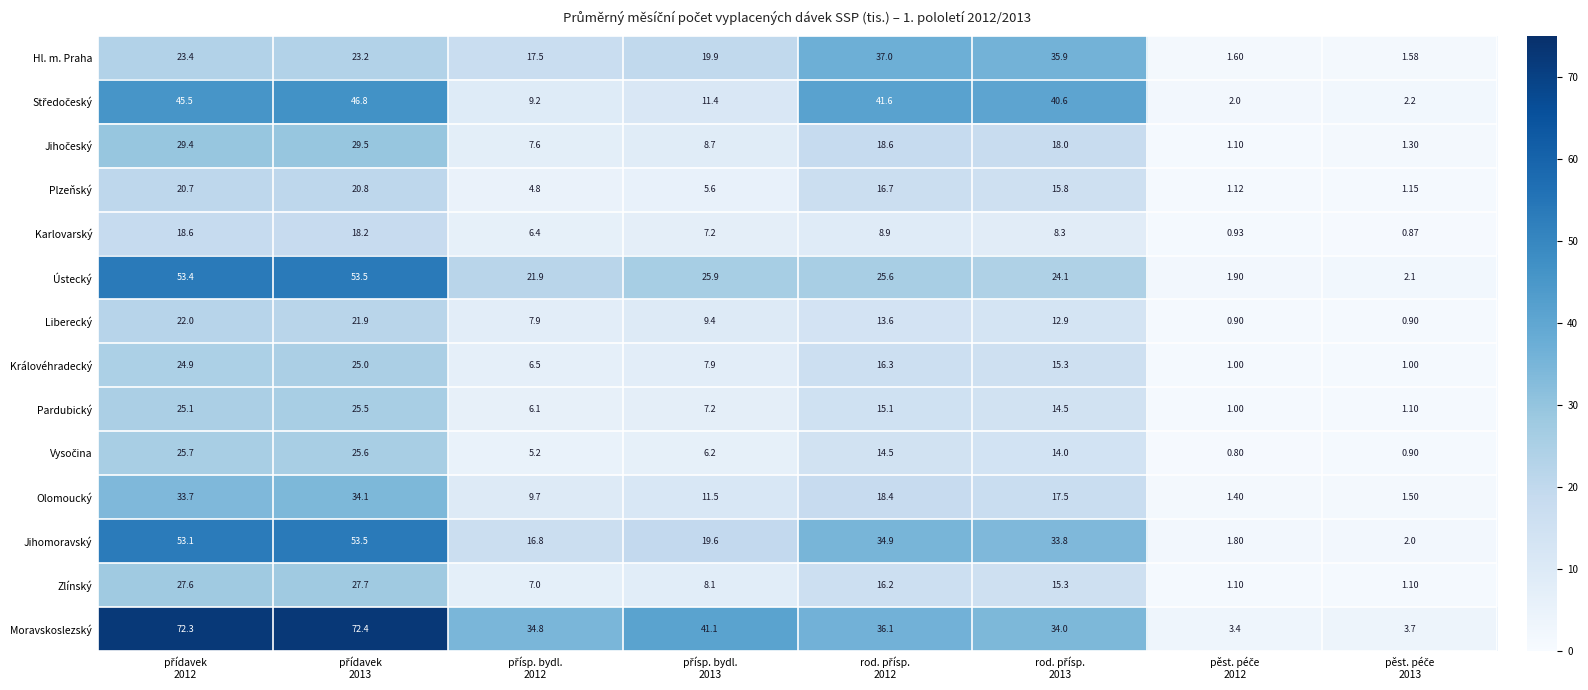

Which series has the largest total across all categories?

Moravskoslezský